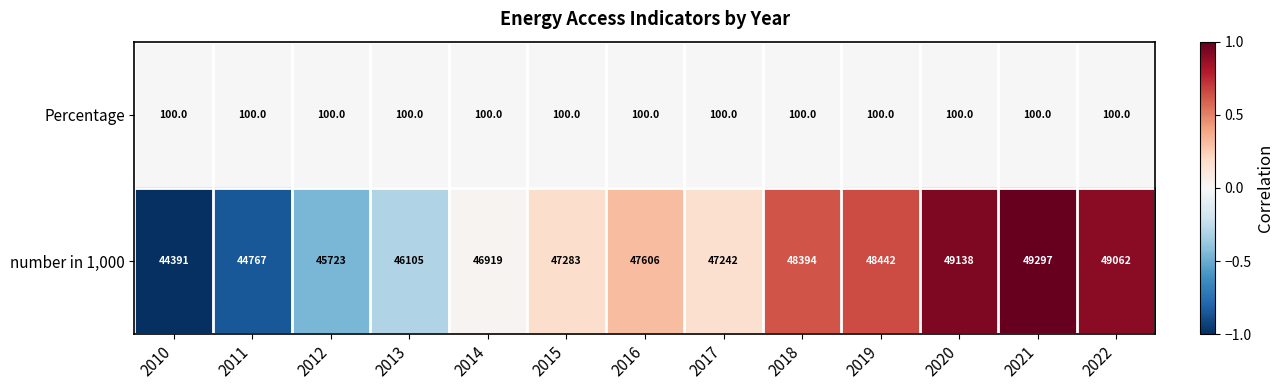

Count the number of data series in this chart.

2